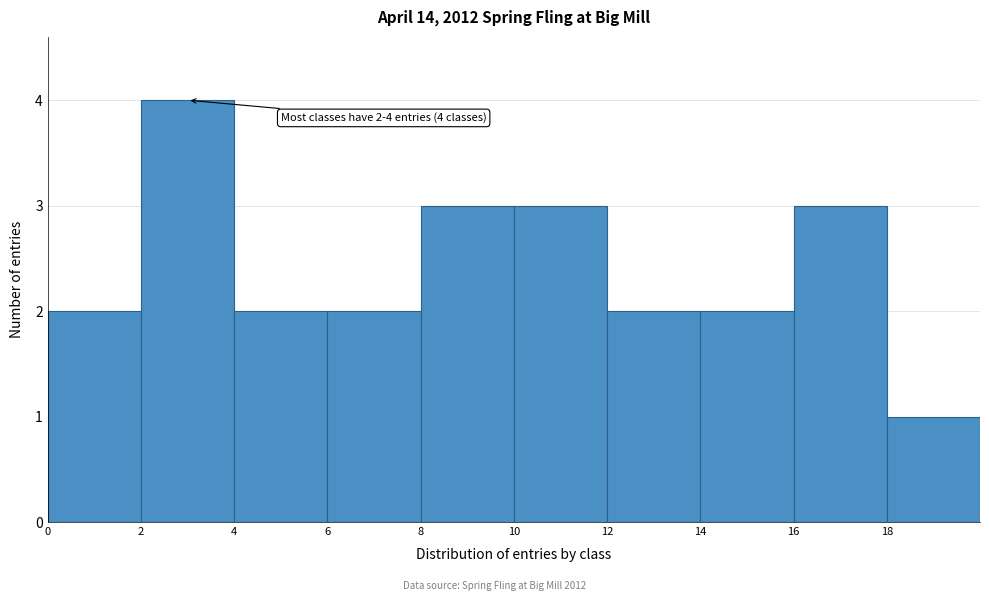

Which range on the x-axis has the tallest bar?

2 to 4